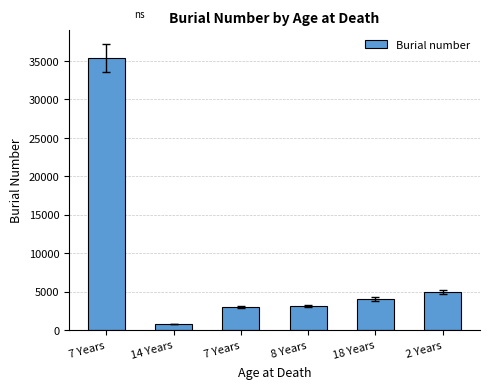

What is the average value?

8537